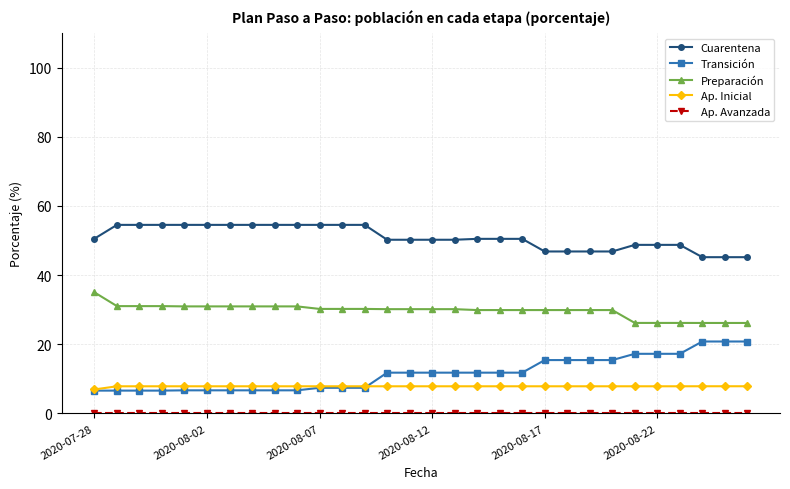

How many lines are shown in the chart?

5